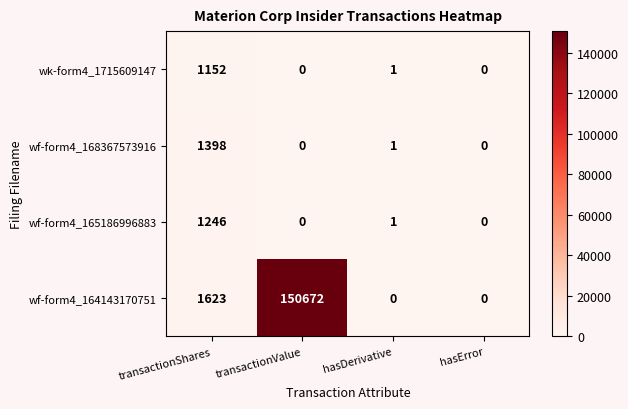

Reading left to right, what are all the values shown in this chart?

wk-form4_1715609147: transactionShares=1152	transactionValue=0	hasDerivative=1	hasError=0
wf-form4_168367573916: transactionShares=1398	transactionValue=0	hasDerivative=1	hasError=0
wf-form4_165186996883: transactionShares=1246	transactionValue=0	hasDerivative=1	hasError=0
wf-form4_164143170751: transactionShares=1623	transactionValue=150672	hasDerivative=0	hasError=0